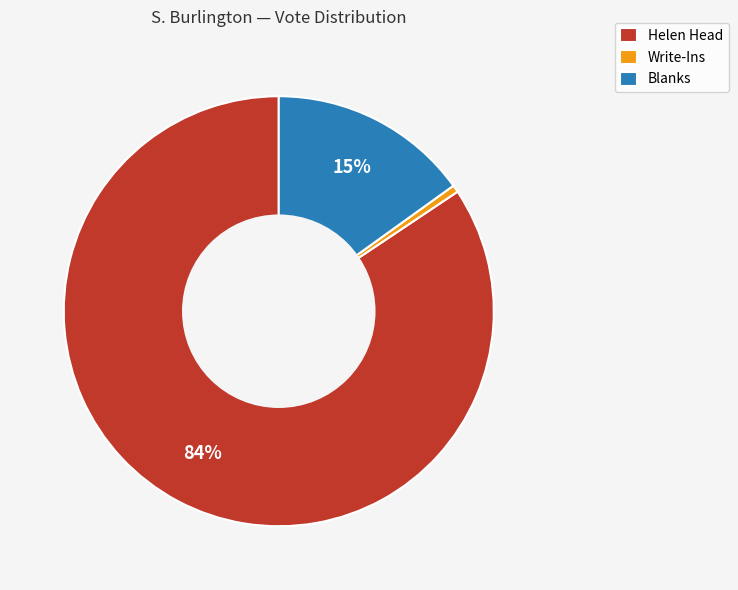

The Helen Head slice represents 72% of the pie. True or false?

False